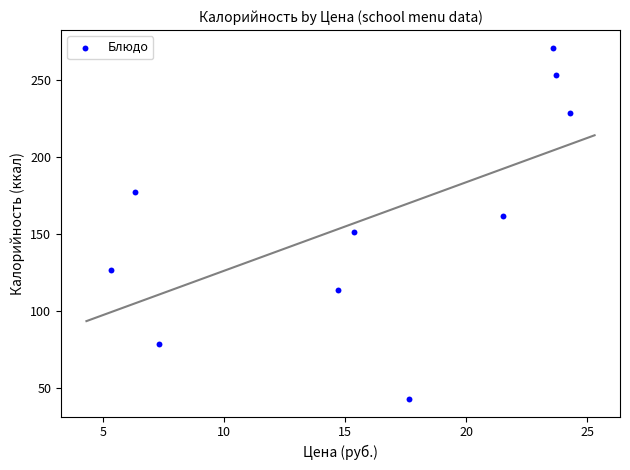

What is the range of Y values (max minus min)?

228.5